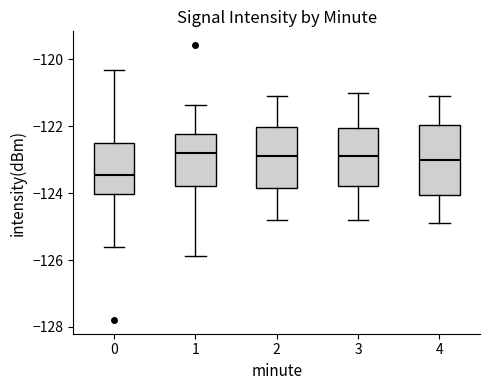

Where does the lower whisker of the box at x = 0 end on the y-axis? The values are not printed on the chart, so give them approximately, as read against the axis.

-125.6